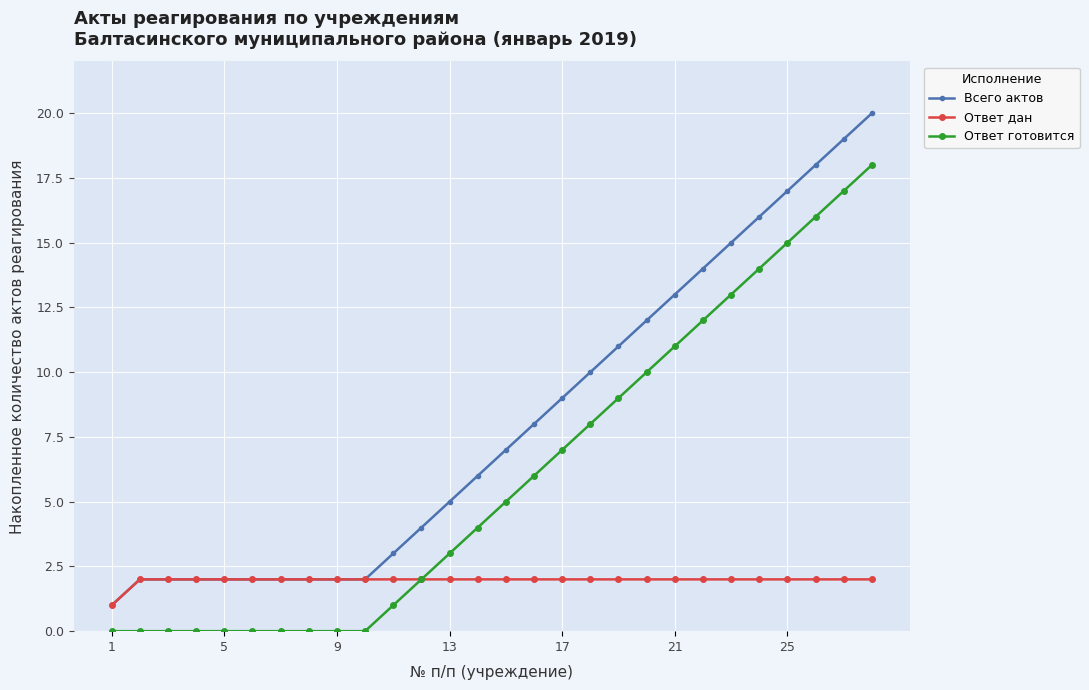

Which series has the largest total across all categories?

Всего актов